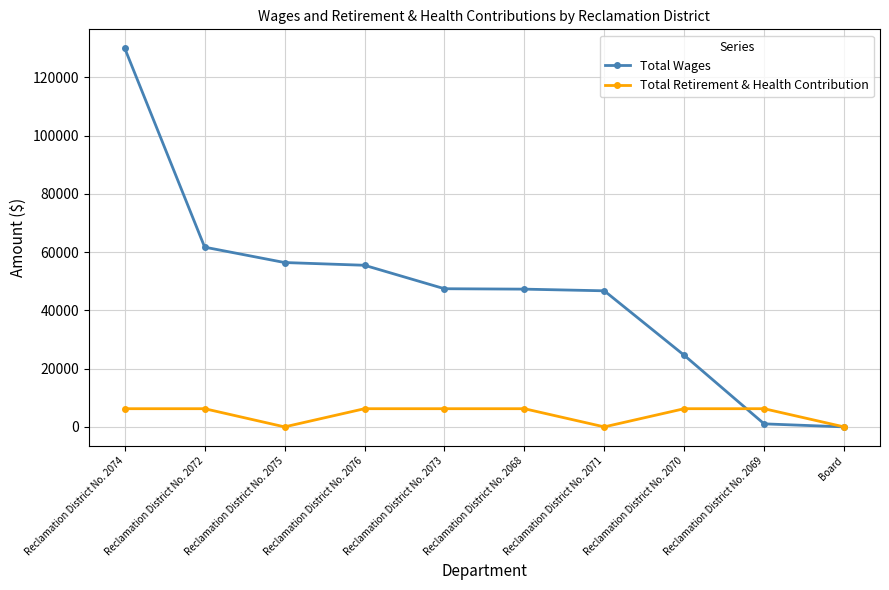

The value of Total Retirement & Health Contribution at Reclamation District No. 2075 is 0. True or false?

True